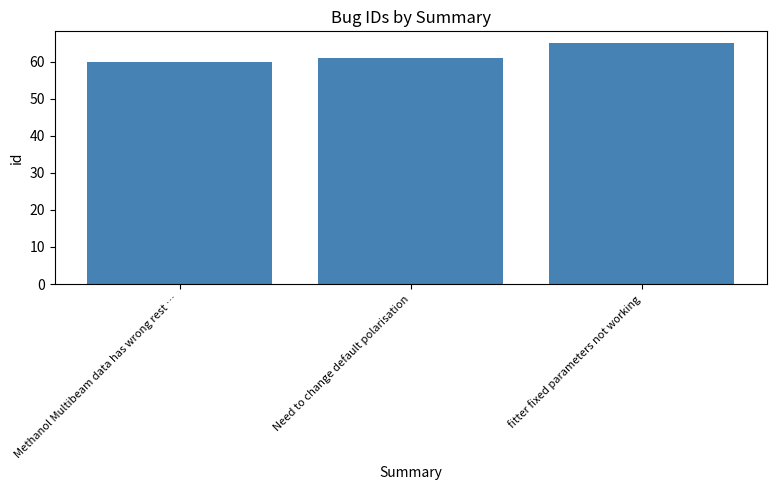

List the labels in order of value, largest first.

fitter fixed parameters not working, Need to change default polarisation, Methanol Multibeam data has wrong rest …